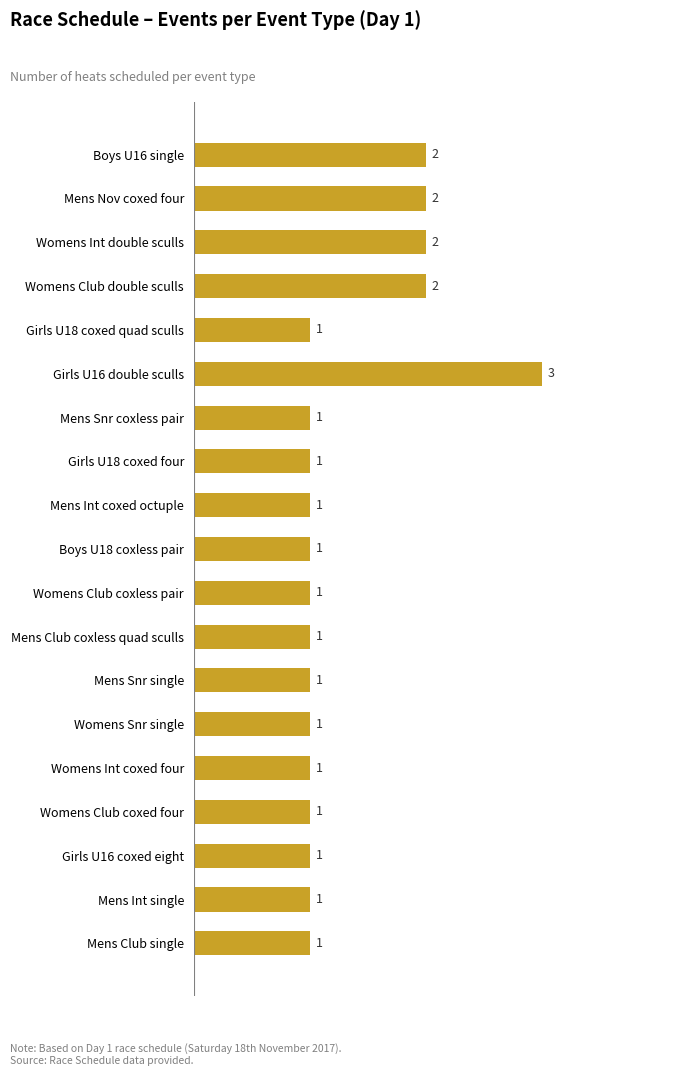

The chart shows a value of 1 at Boys U16 single. True or false?

False